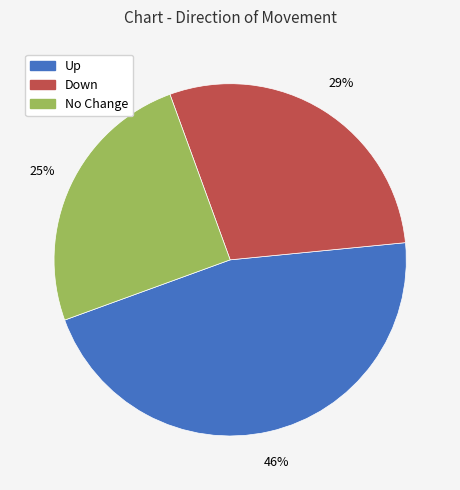

To the nearest percent, what is the average slice percentage?

33%